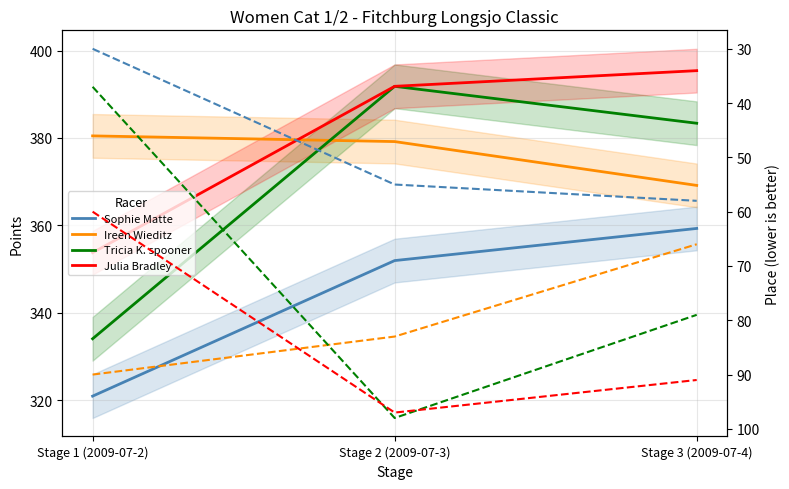

The Sophie Matte series shows 15 at Stage 2 (2009-07-3). True or false?

False